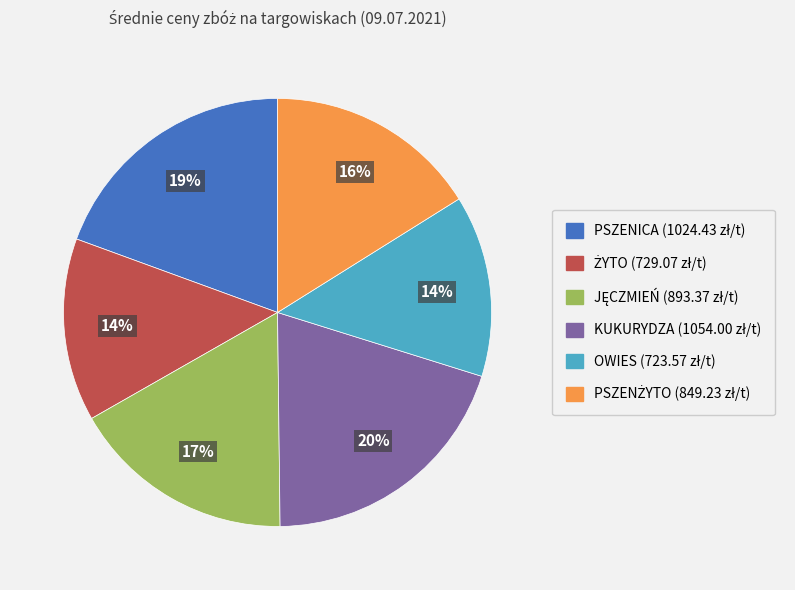

Between PSZENICA and KUKURYDZA, which is larger?

KUKURYDZA